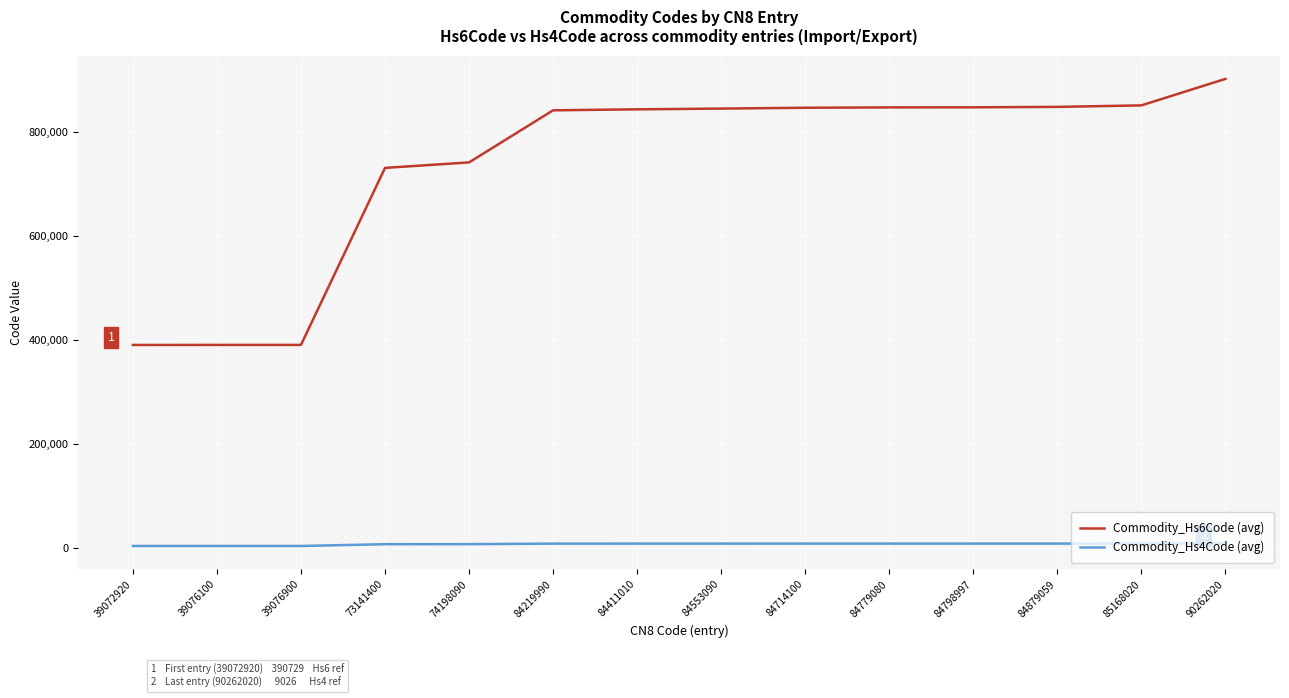

Which series changed the most between 84219990 and 90262020?

Commodity_Hs6Code (avg)